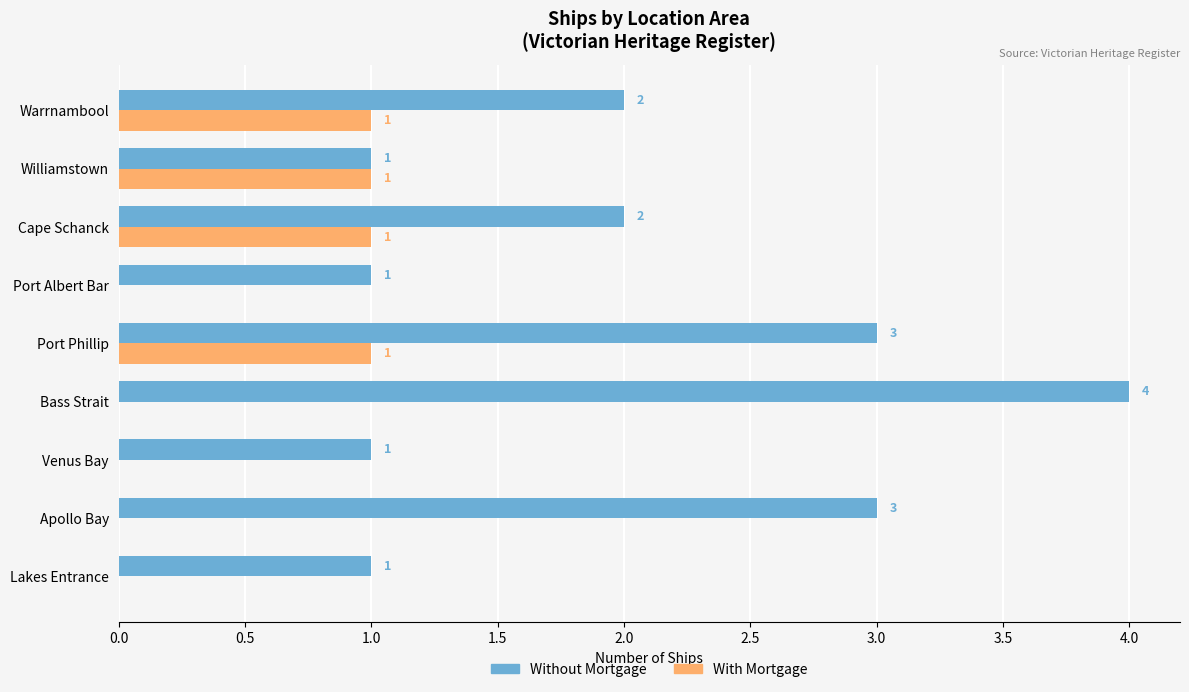

True or false: With Mortgage has a value of 0 at Lakes Entrance.

True